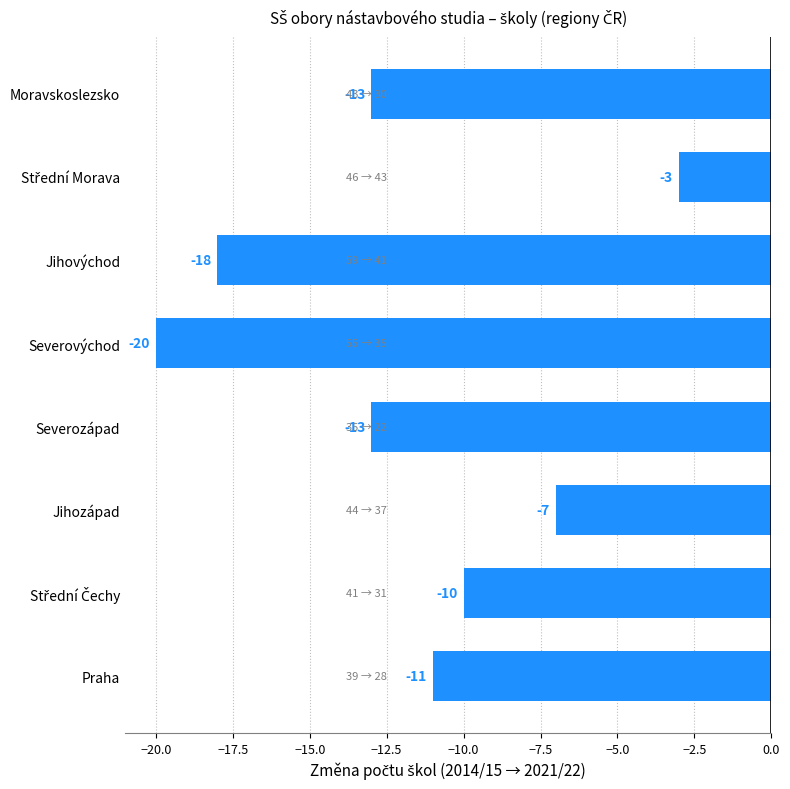

Reading top to bottom, transcribe all the data shown in this chart.

-13	-3	-18	-20	-13	-7	-10	-11